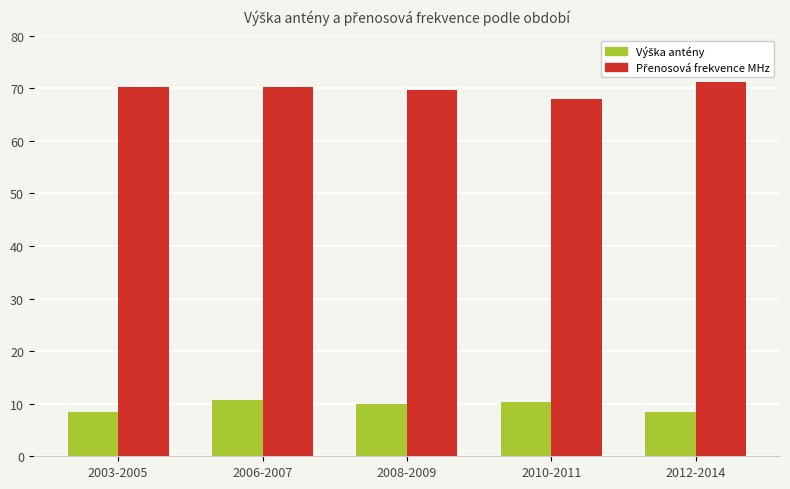

What is the spread (max minus min) of values at 2010-2011?

57.6